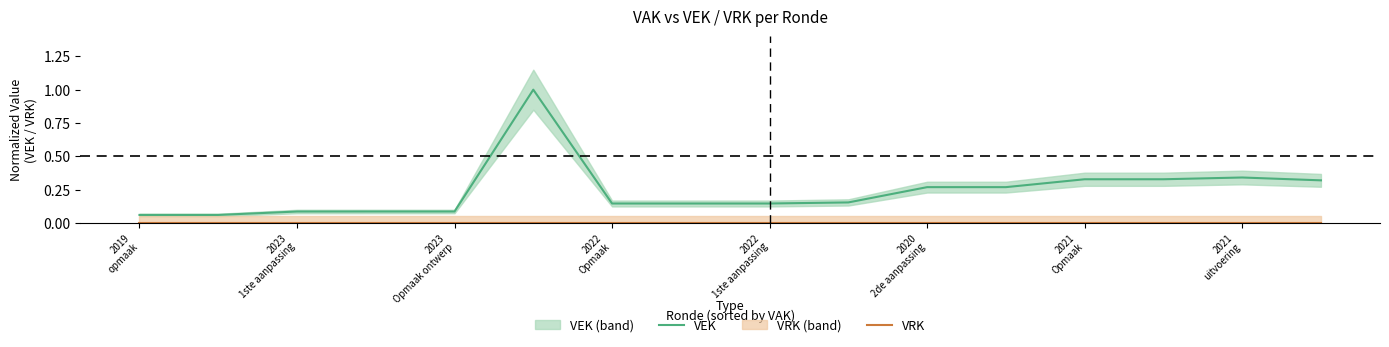

True or false: VRK and VEK intersect in this chart.

False